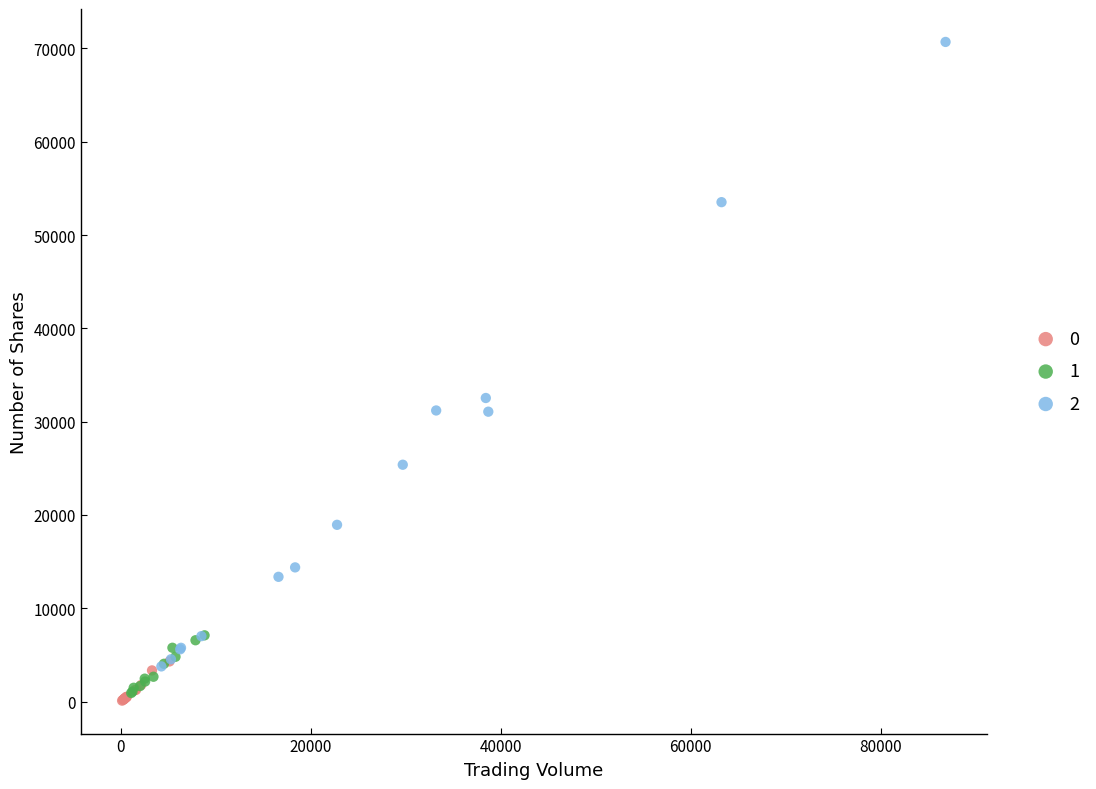

Which series has the widest spread of Y values?

2